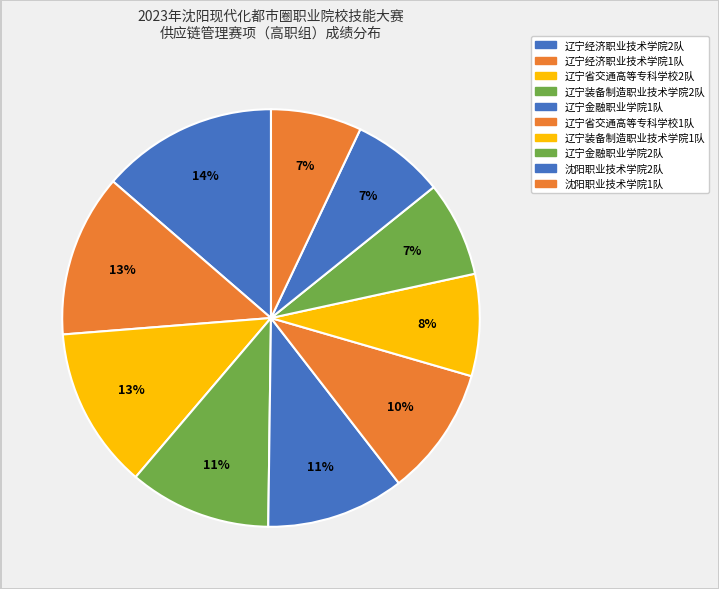

Is there any slice that represents more than half of the pie?

No